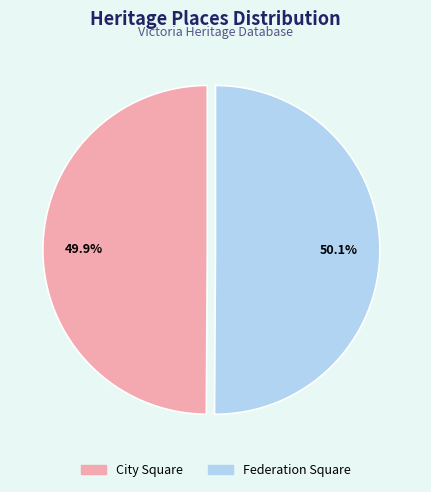

Is there any slice that represents more than half of the pie?

Yes